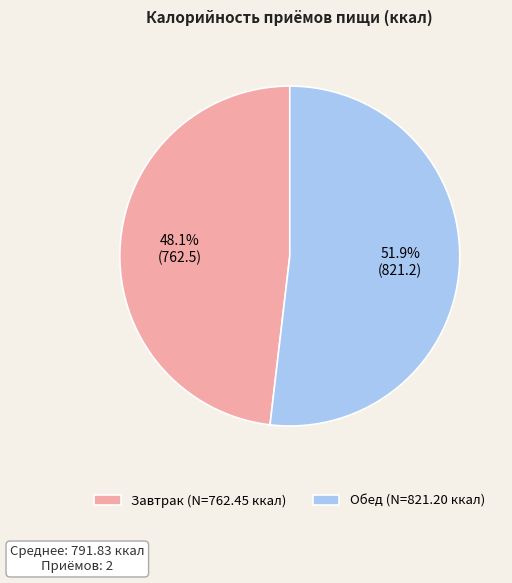

The Завтрак slice represents 55% of the pie. True or false?

False